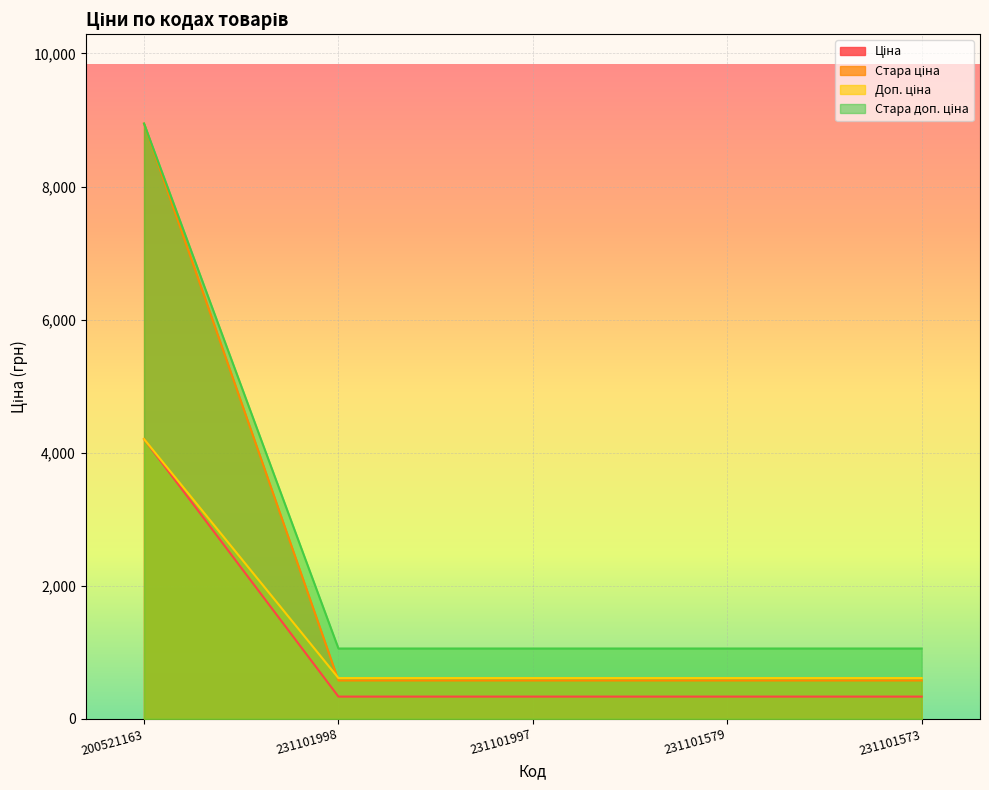

How many distinct data groups are displayed?

4